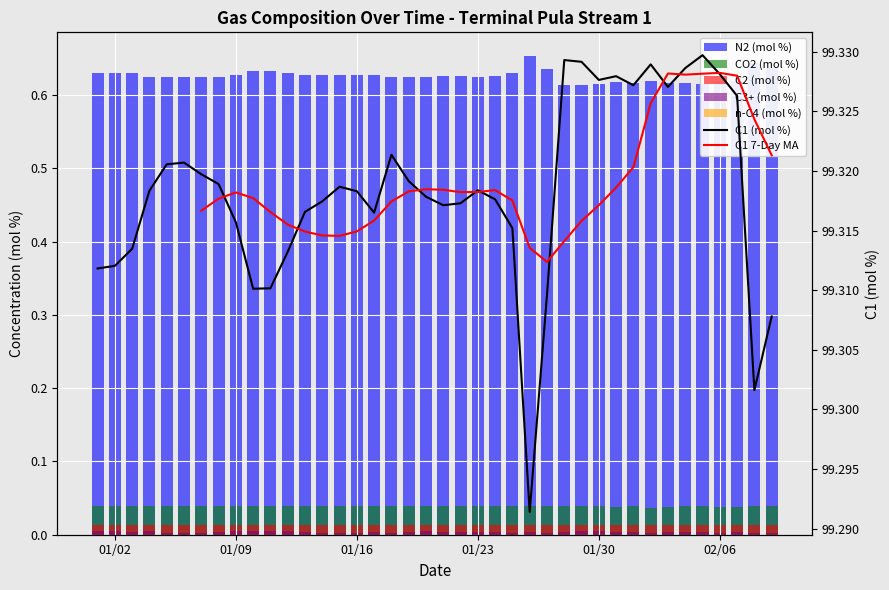

What is the label of the 23rd bar from the right?

2024-01-18